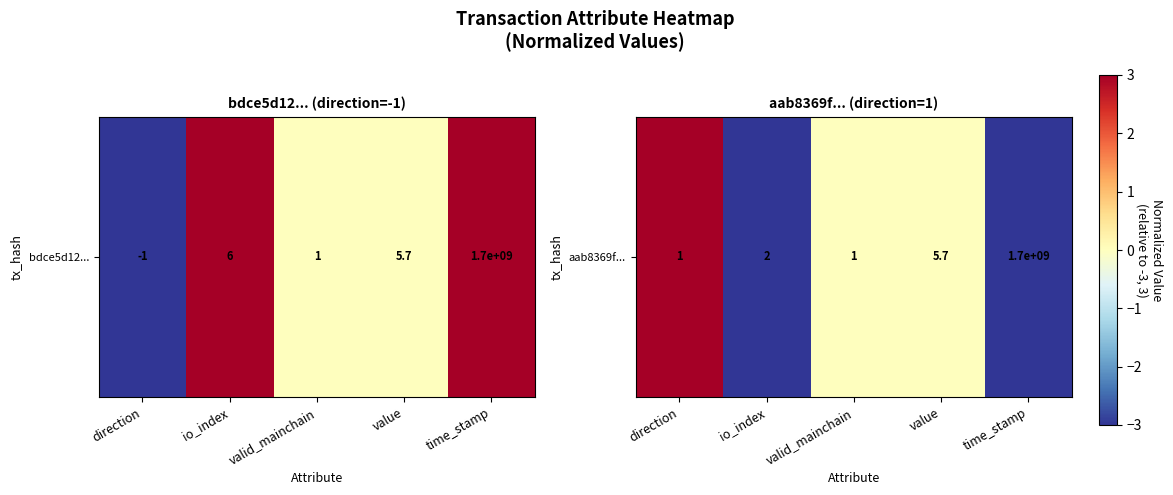

Reading left to right, what are all the values shown in this chart?

direction=3	io_index=-3	valid_mainchain=0	value=0	time_stamp=-3